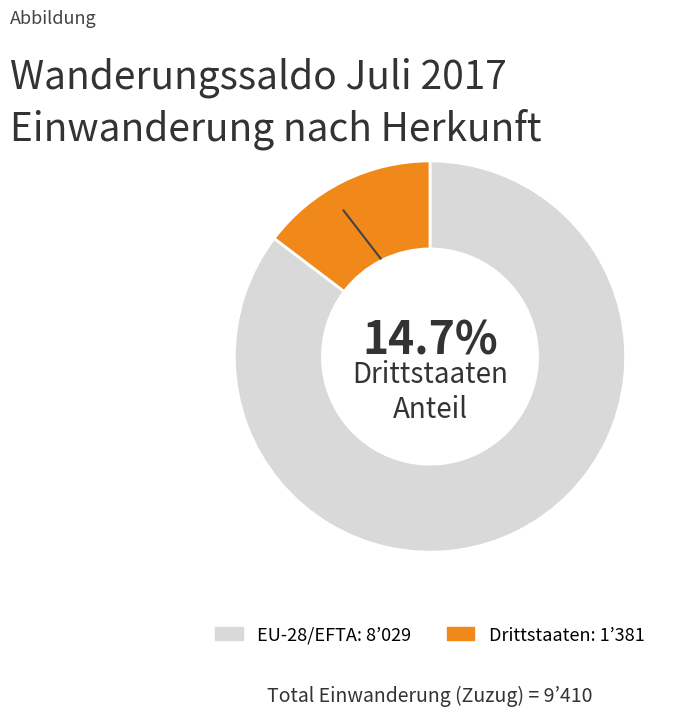

To the nearest percent, what is the combined percentage of EU-28/EFTA and Drittstaaten?

100%